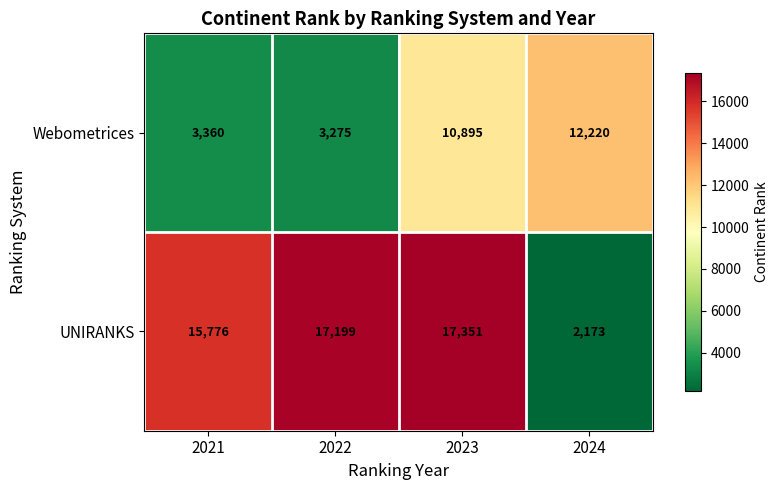

At which category is the sum across all series the highest?

2023